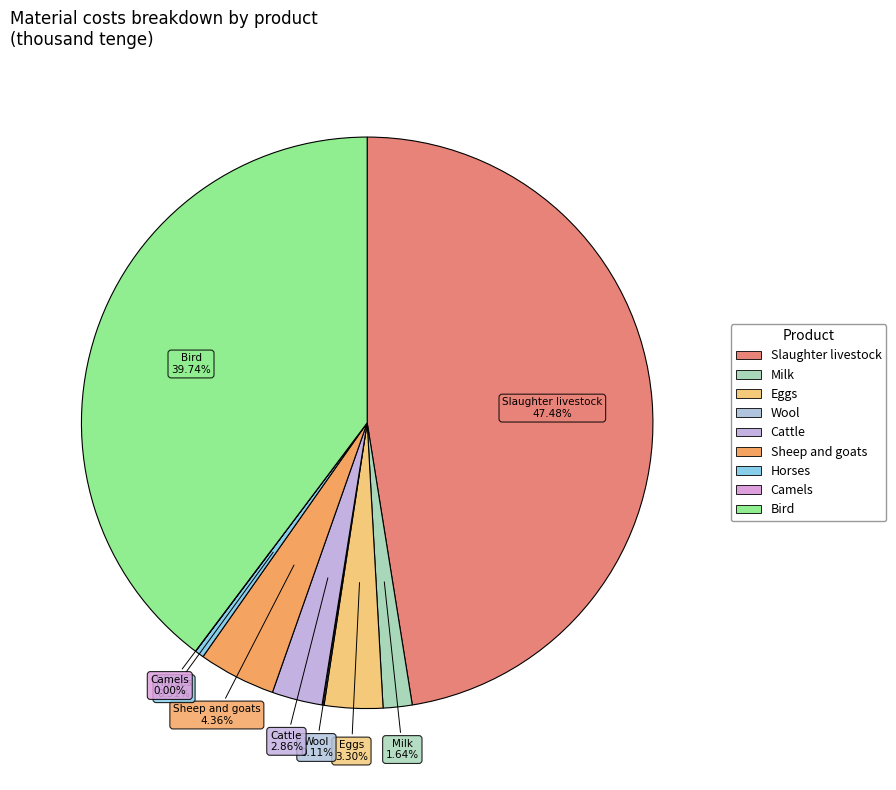

Approximately how many times larger is the value at Horses compared to Cattle?

0.2